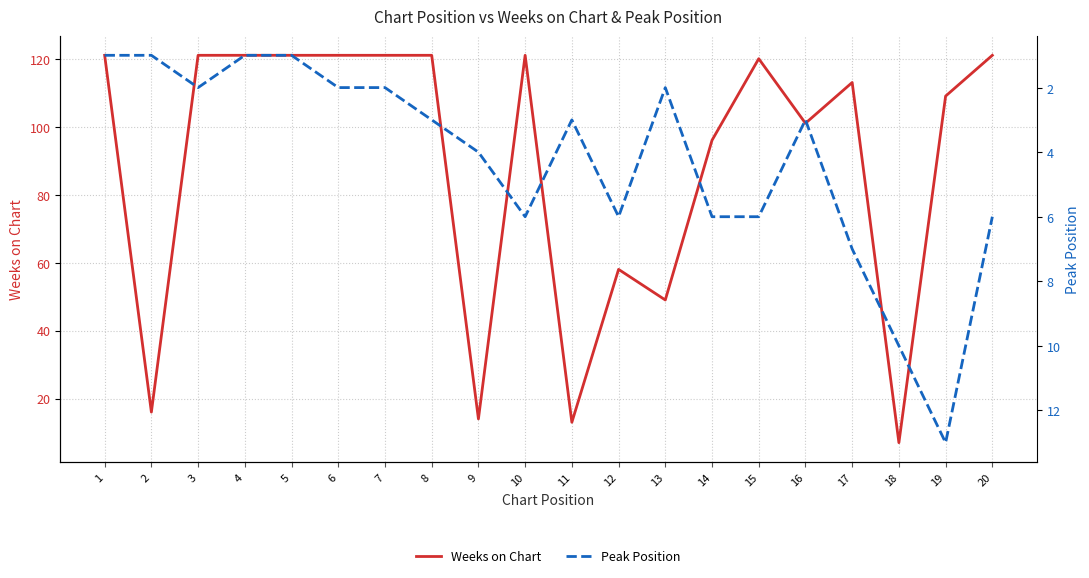

Rank the series at 12 from lowest to highest value.

Peak Position, Weeks on Chart